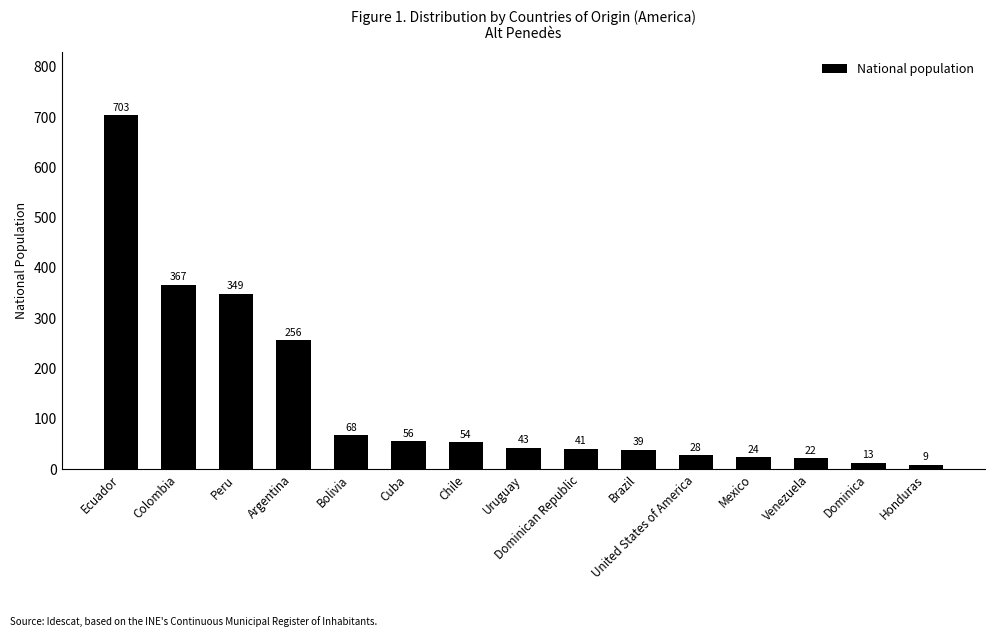

How many data points are less than 43?

7